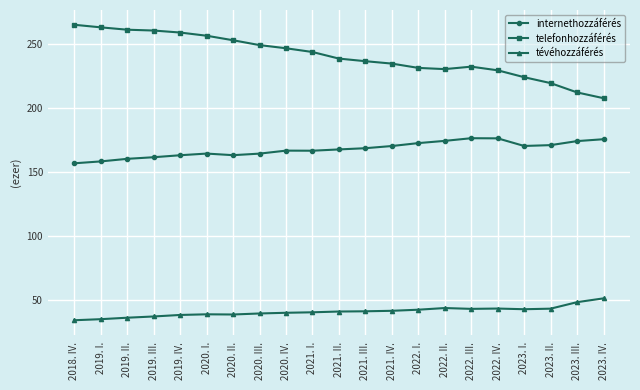

What is the value of the telefonhozzáférés point at the 10th from the left?

243776